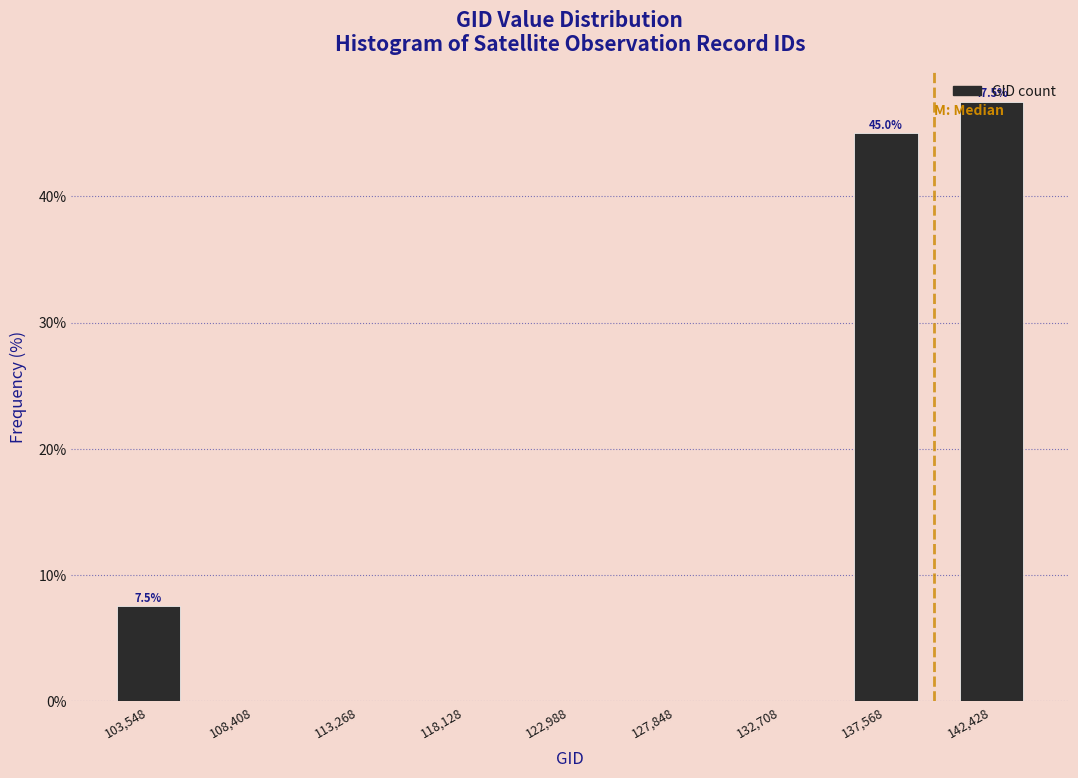

Which range on the x-axis has the tallest bar?

140000 to 145000